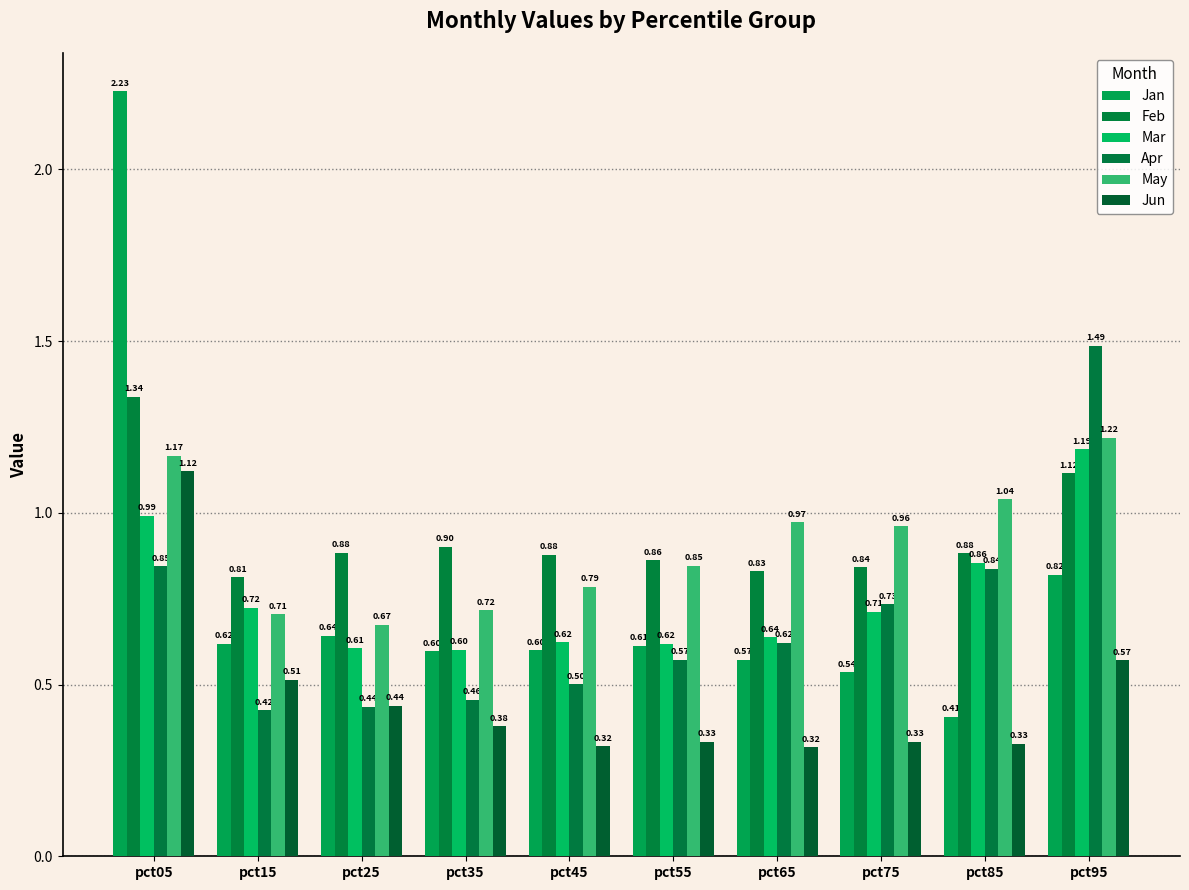

Are the bars grouped side by side (vs. stacked)?

Yes